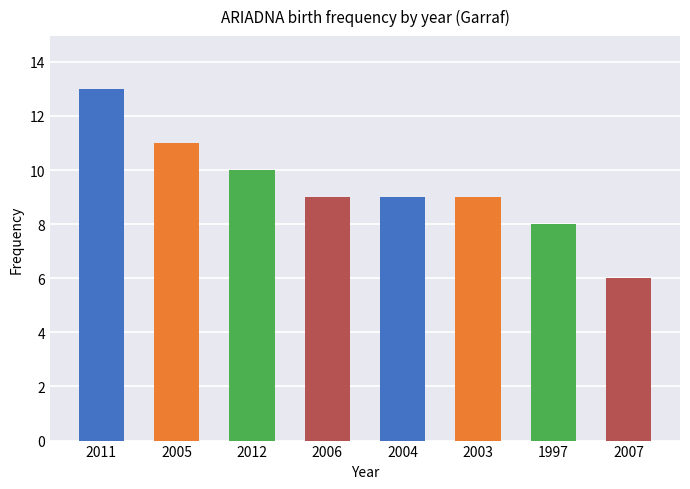

What is the maximum value shown in the chart?

13